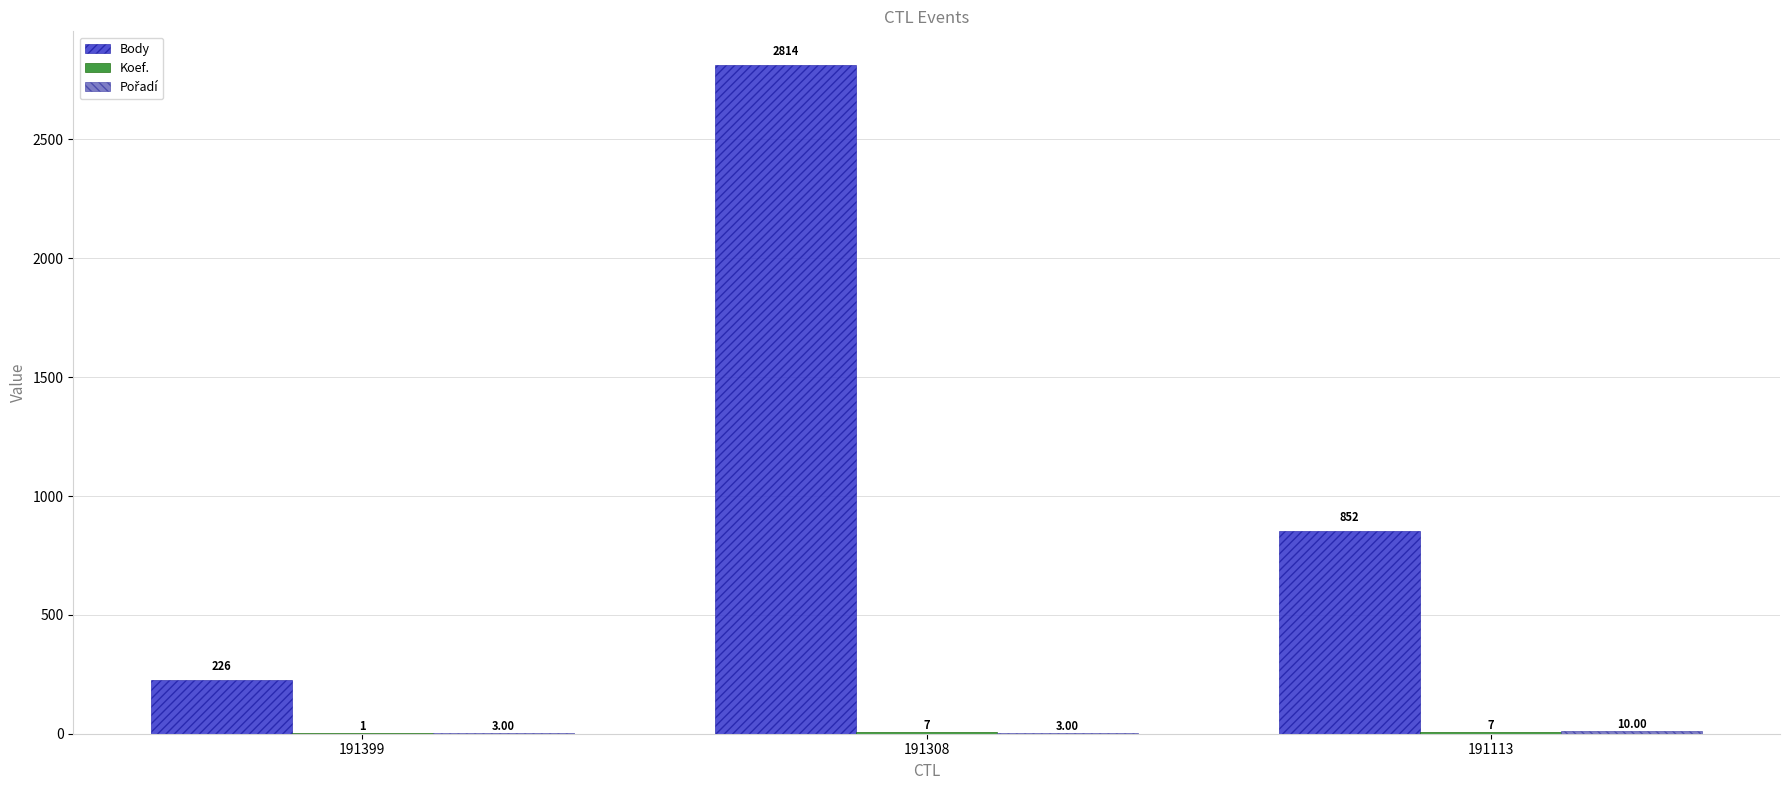

What is the sum of the Body values at 191399 and 191113?

1078